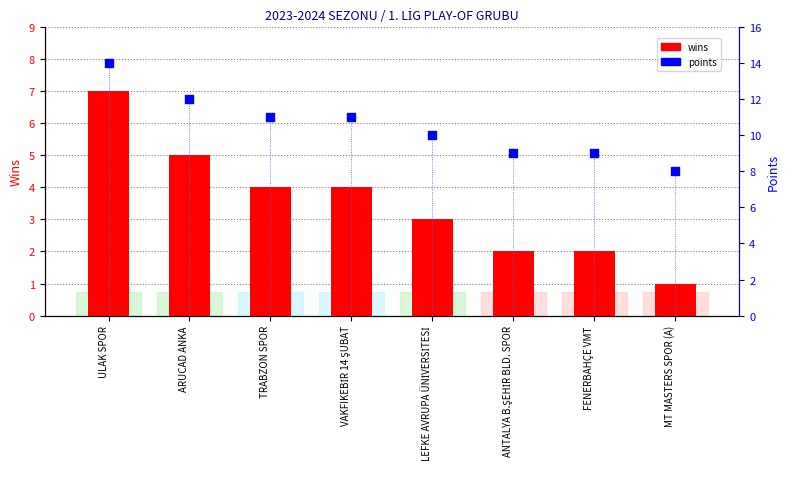

What are all the series names shown in the legend?

wins, points